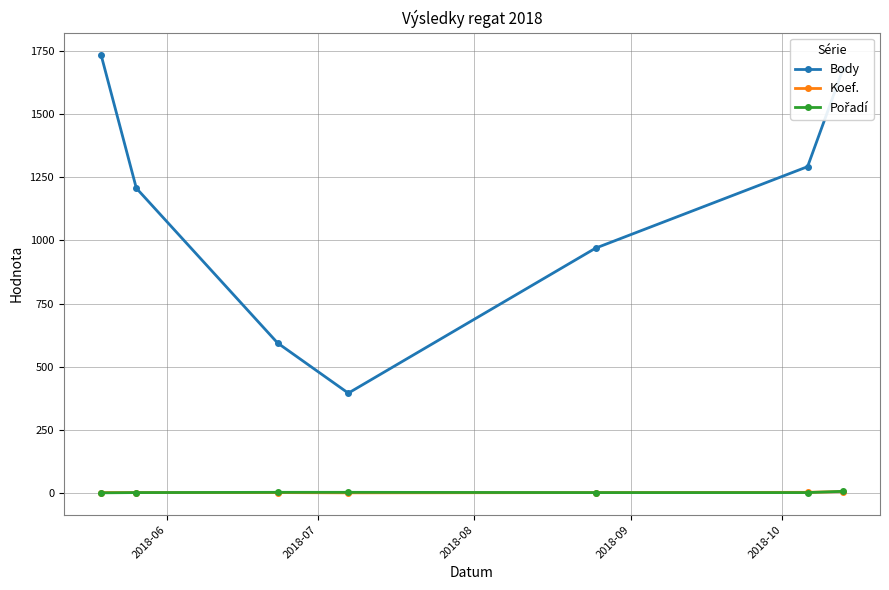

How many interior local valleys does the Body series have?

1